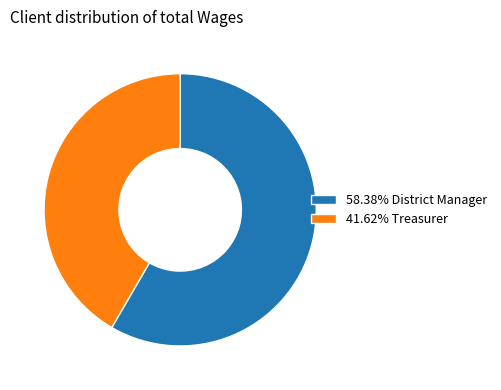

Do 41.62% Treasurer and 58.38% District Manager together represent more than half of the pie?

Yes